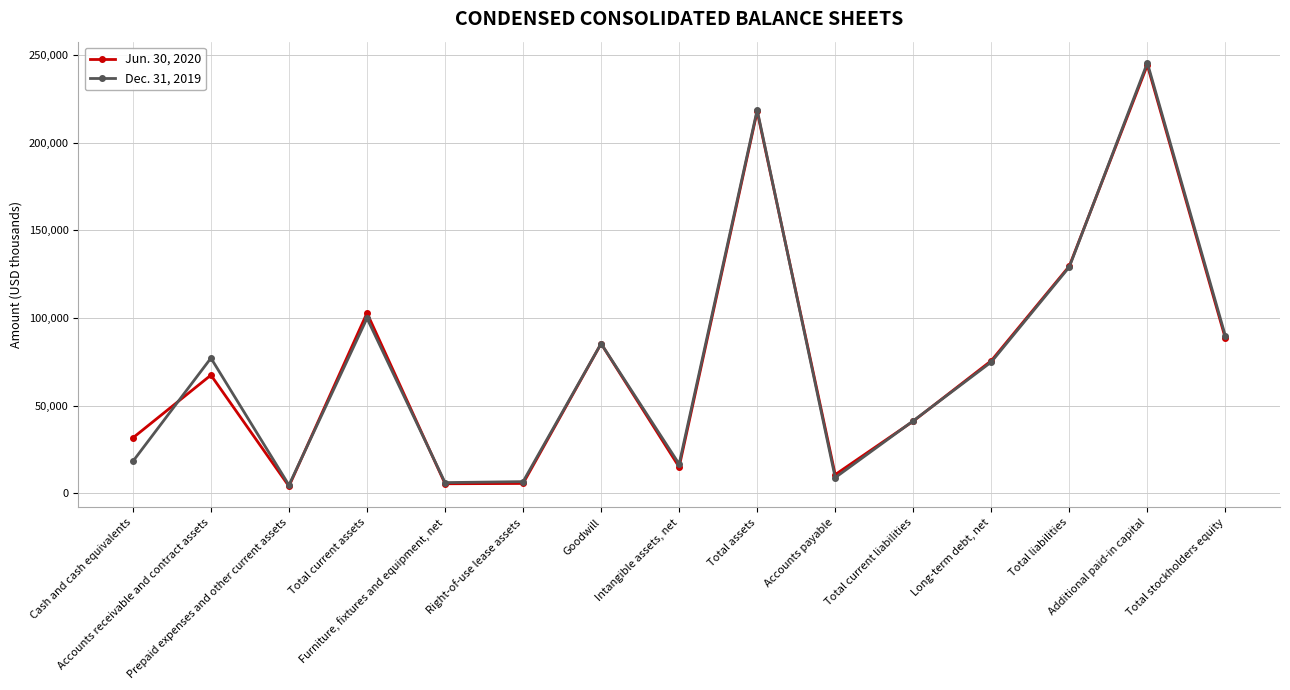

What is the difference between the second highest and second lowest values in the Jun. 30, 2020 series?

212486